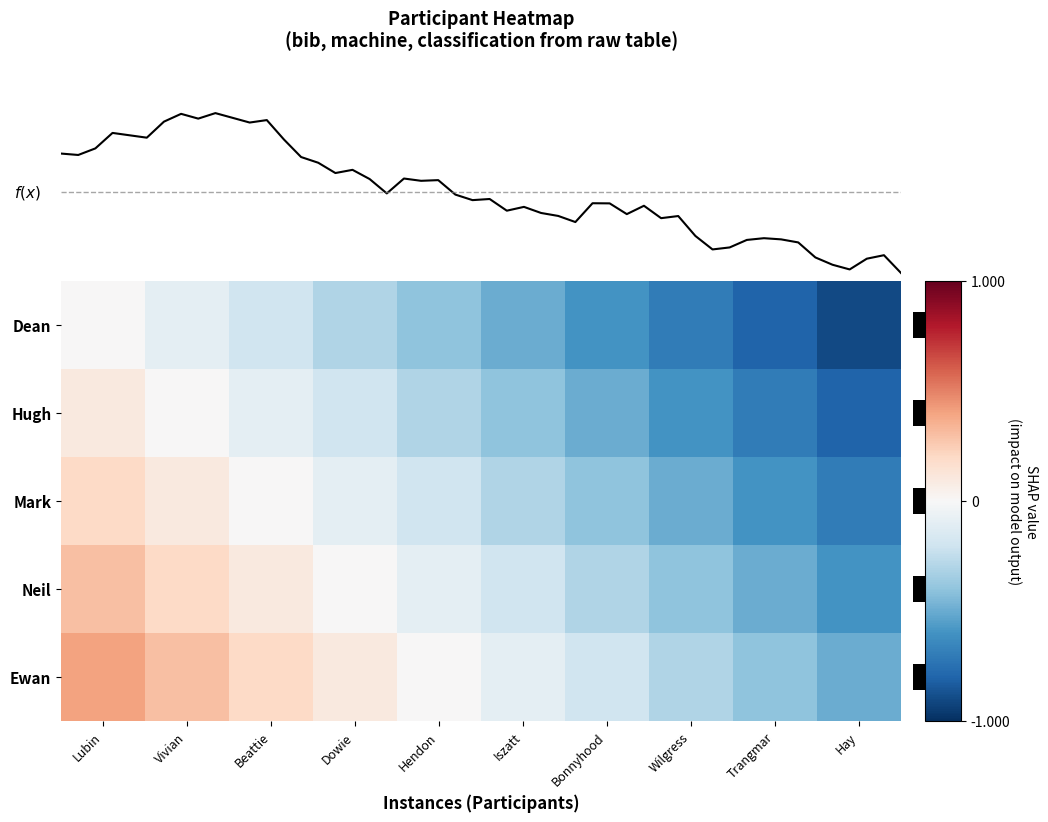

Read the Hugh value at Wilgress.

-0.6